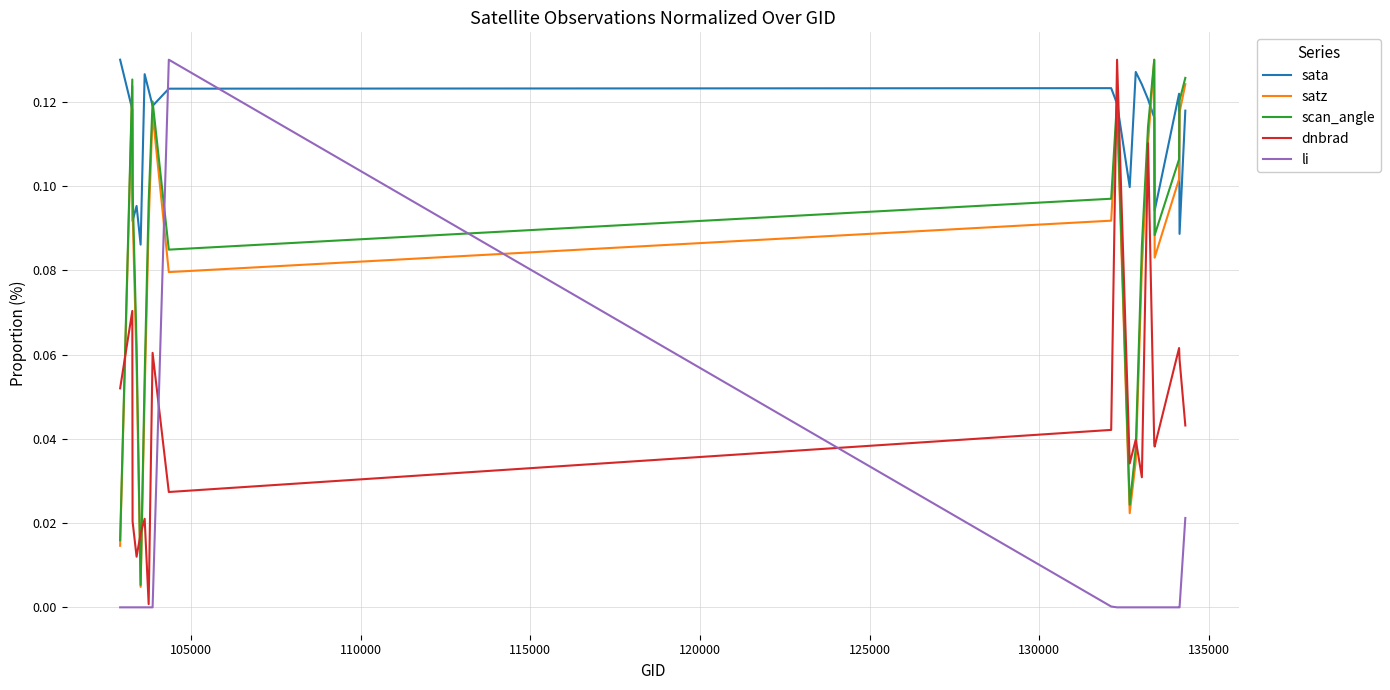

True or false: scan_angle and dnbrad cross at least once.

True